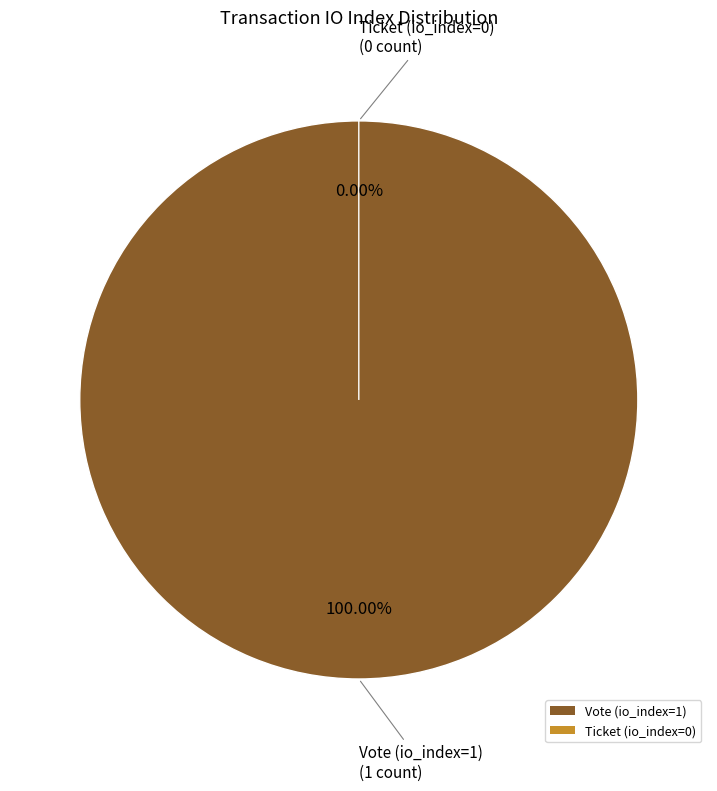

To the nearest percent, what is the combined percentage of Ticket (io_index=0) and Vote (io_index=1)?

100%